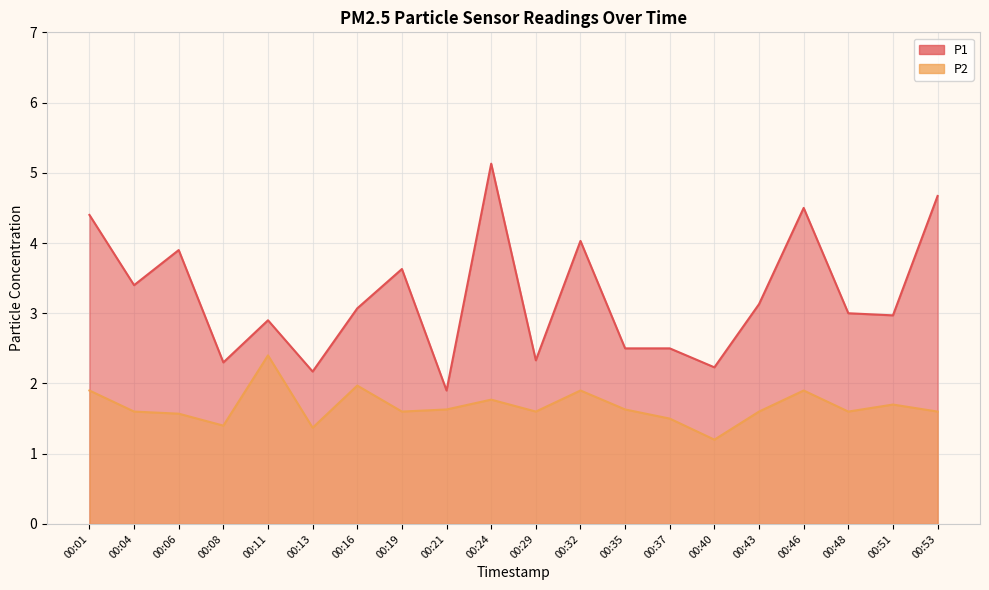

What are all the series names shown in the legend?

P1, P2